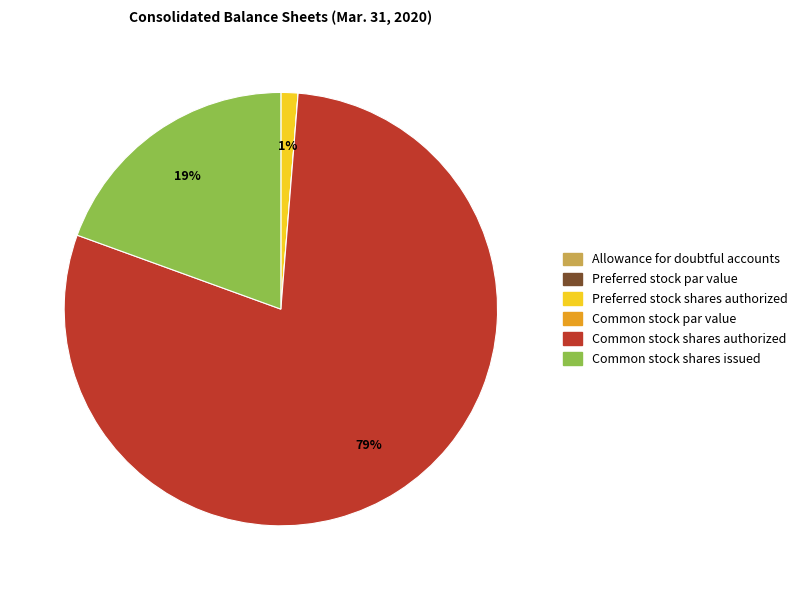

Is it true that Common stock shares authorized is 71% of the pie?

False